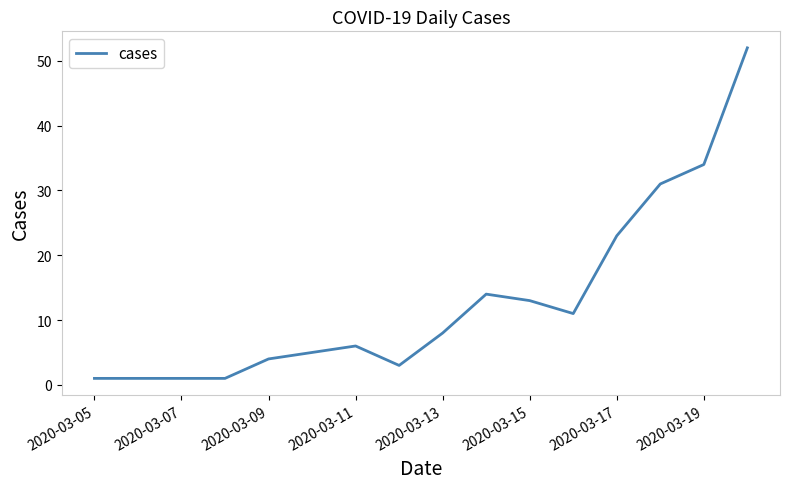

What is the greatest value displayed?

52